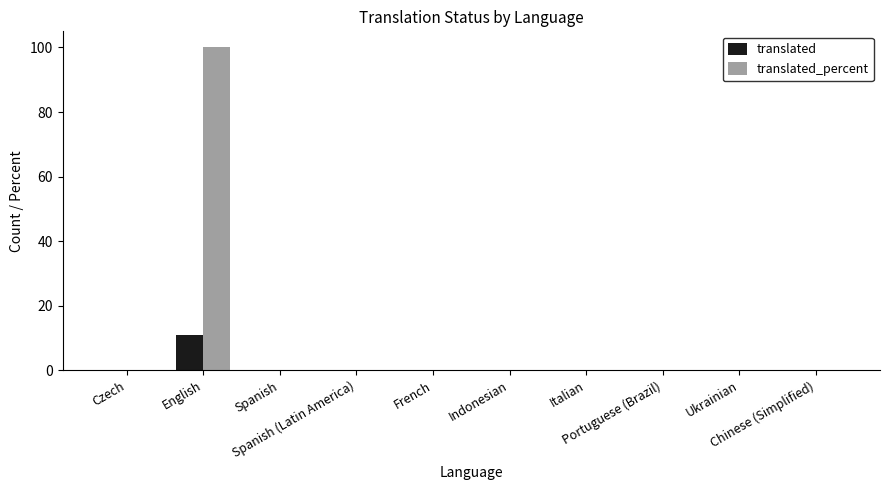

Which series has the largest range (max minus min)?

translated_percent